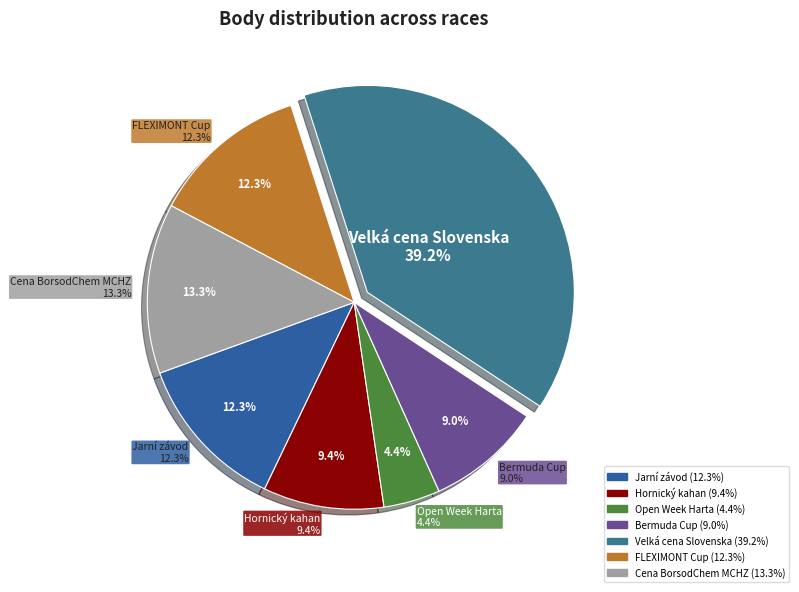

True or false: Open Week Harta accounts for 4% of the total.

True